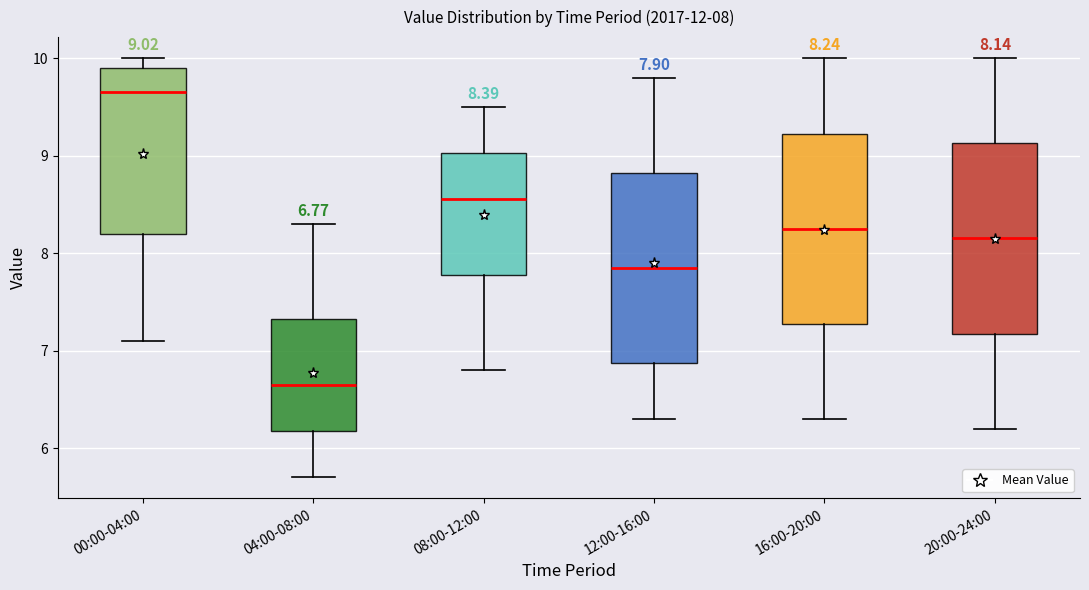

Which box has the highest median line?

00:00-04:00